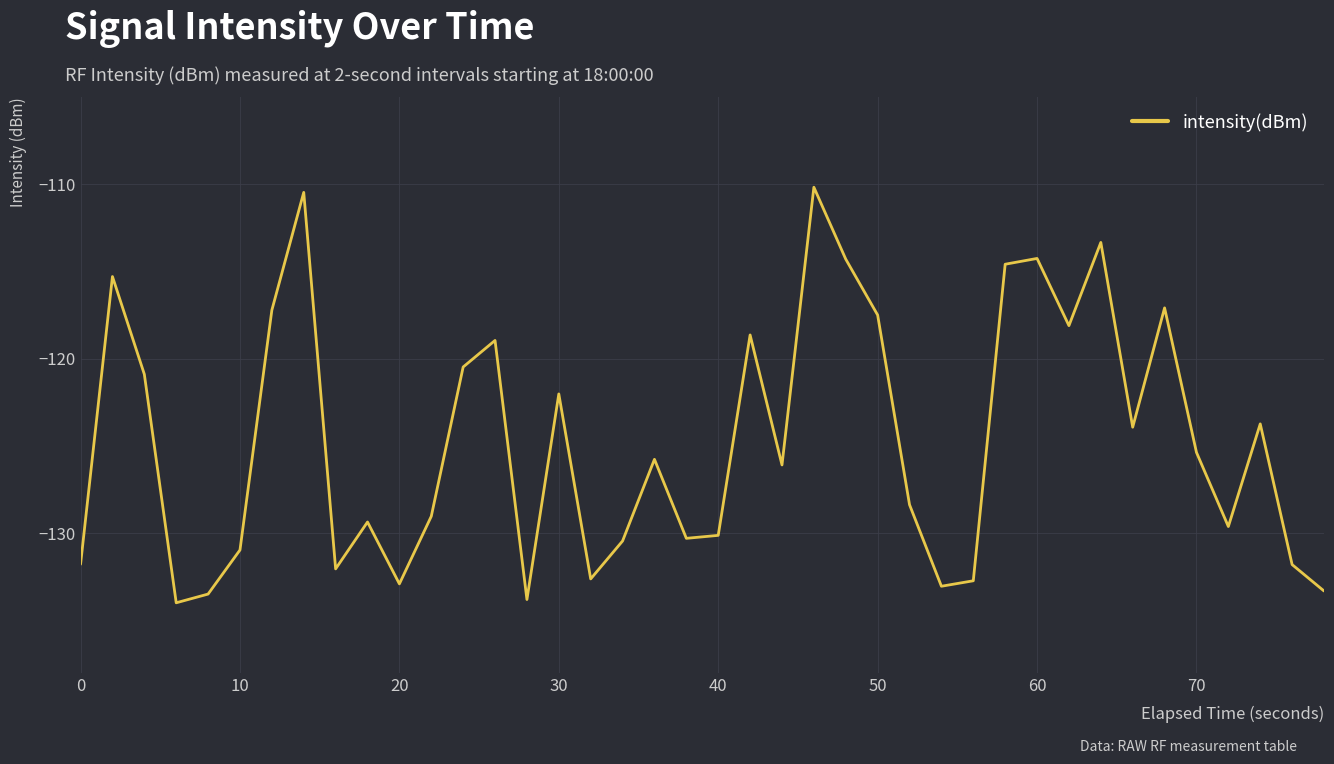

What is the smallest value displayed?

-134.0